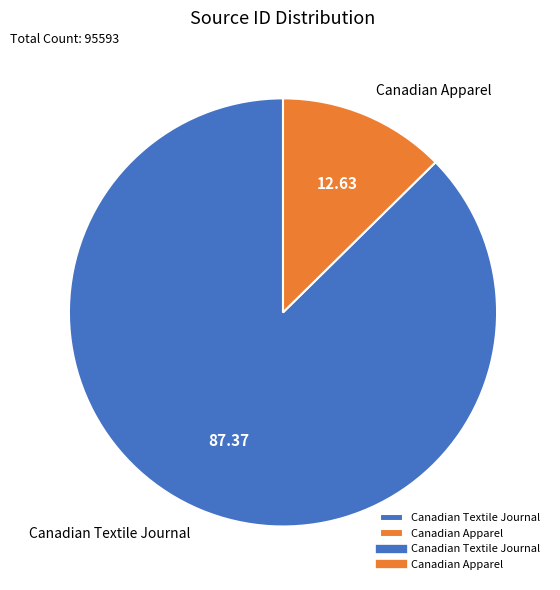

Combined, do Canadian Textile Journal and Canadian Apparel account for over 50%?

Yes